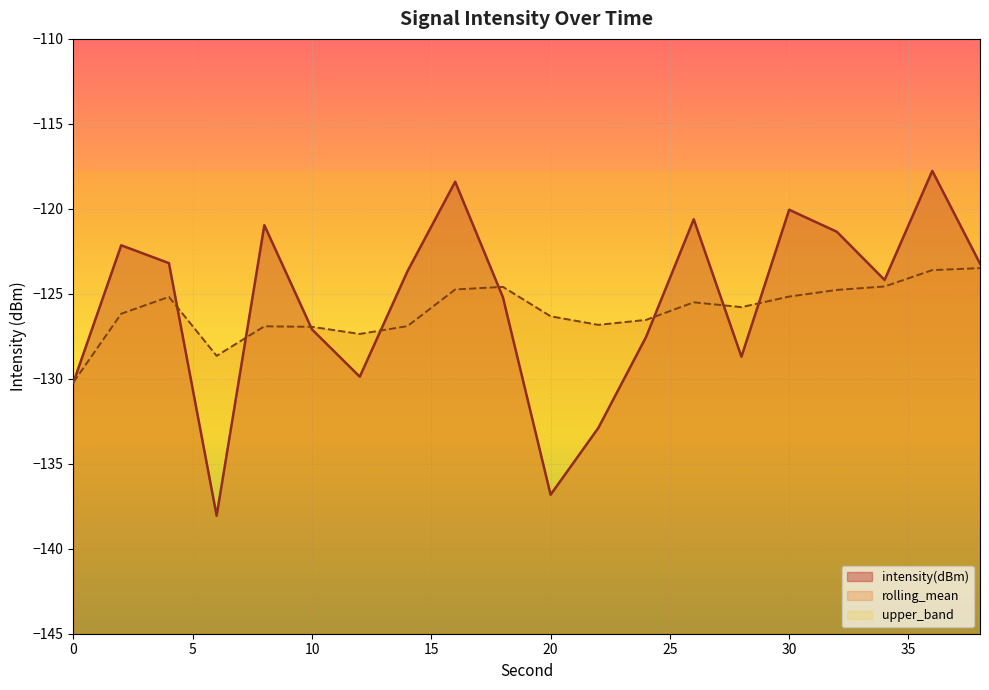

Rank the series by their maximum value, from lowest to highest.

rolling_mean, intensity(dBm)